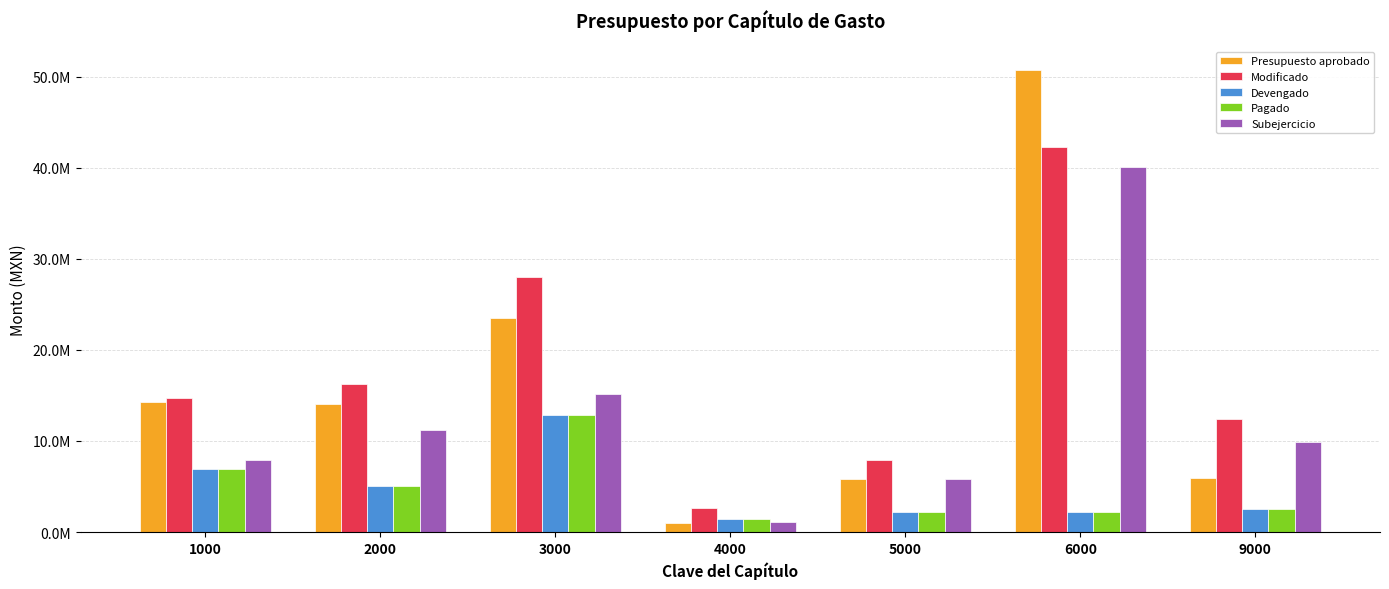

What are all the series names shown in the legend?

Presupuesto aprobado, Modificado, Devengado, Pagado, Subejercicio